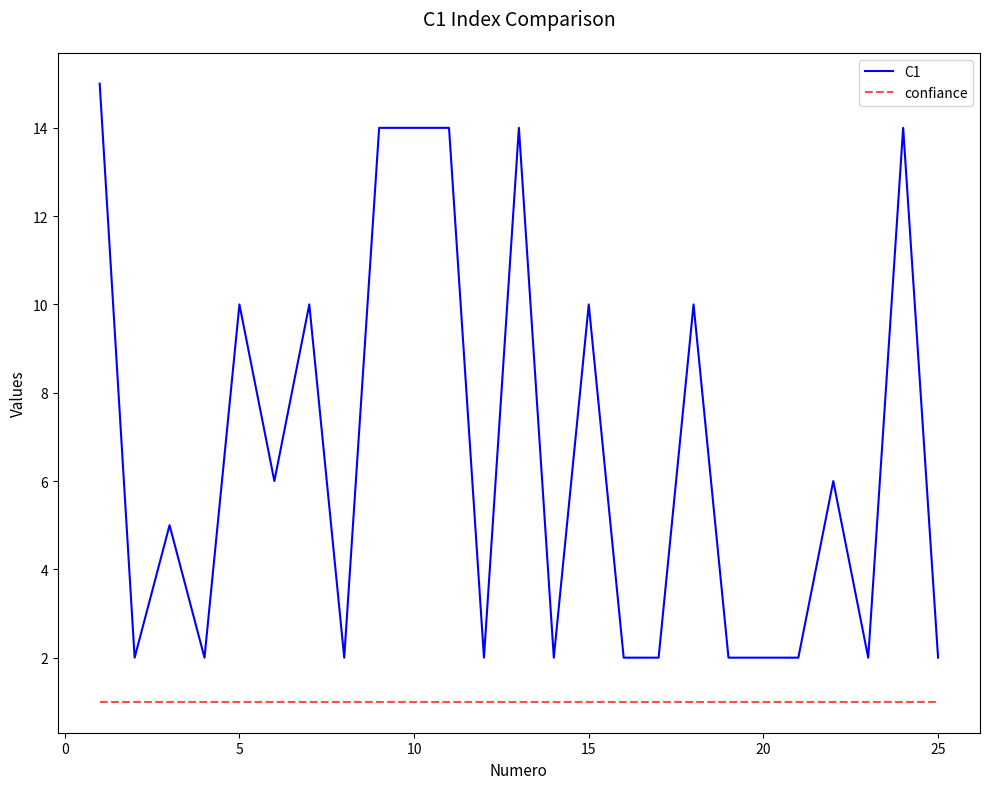

At how many categories does at least one series exceed 8?

10